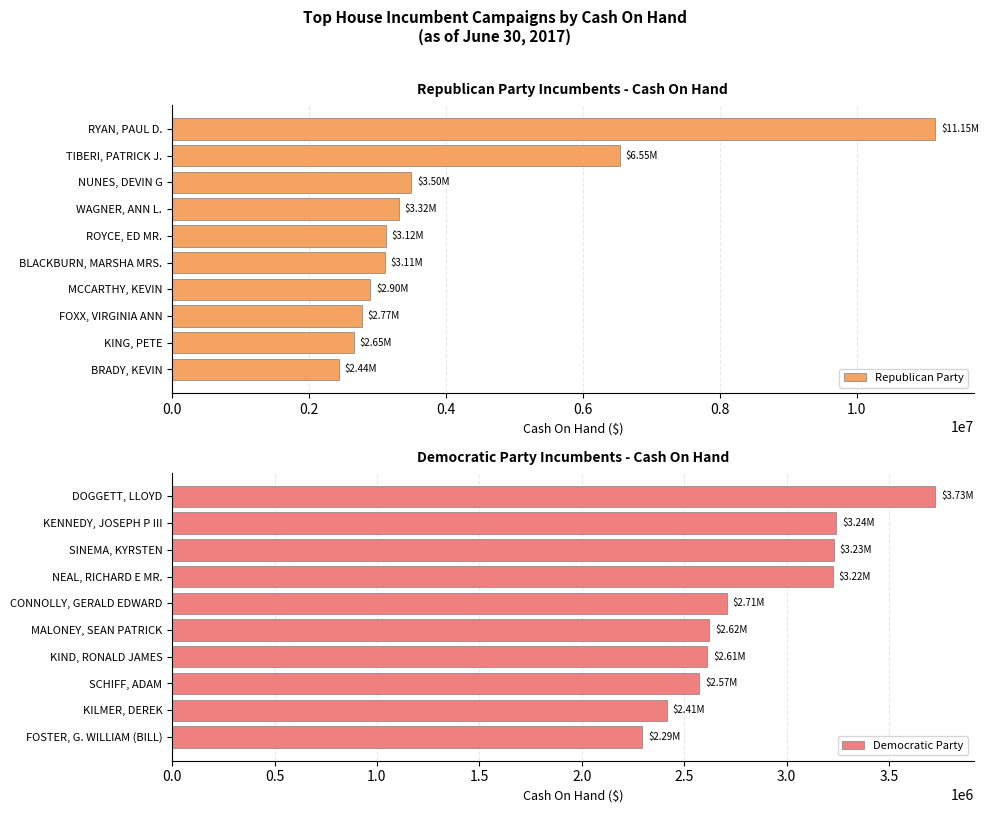

Reading left to right, list all the values displayed in this chart.

Republican Party: 11150271.4	6547488.2	3496129.5	3315465.1	3119794.3	3108799.8	2897161.0	2773408.0	2653563.7	2443450.6
Democratic Party: 3726545.1	3242189.5	3229632.1	3224098.8	2707508.2	2621229.6	2611304.9	2573387.8	2414390.0	2293452.6